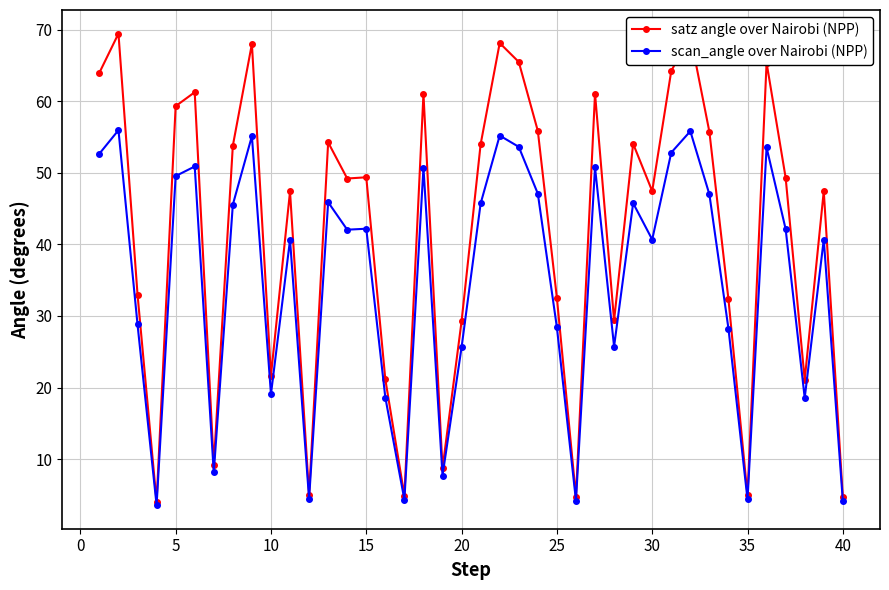

What is the highest value of the satz angle over Nairobi (NPP) series?

69.5